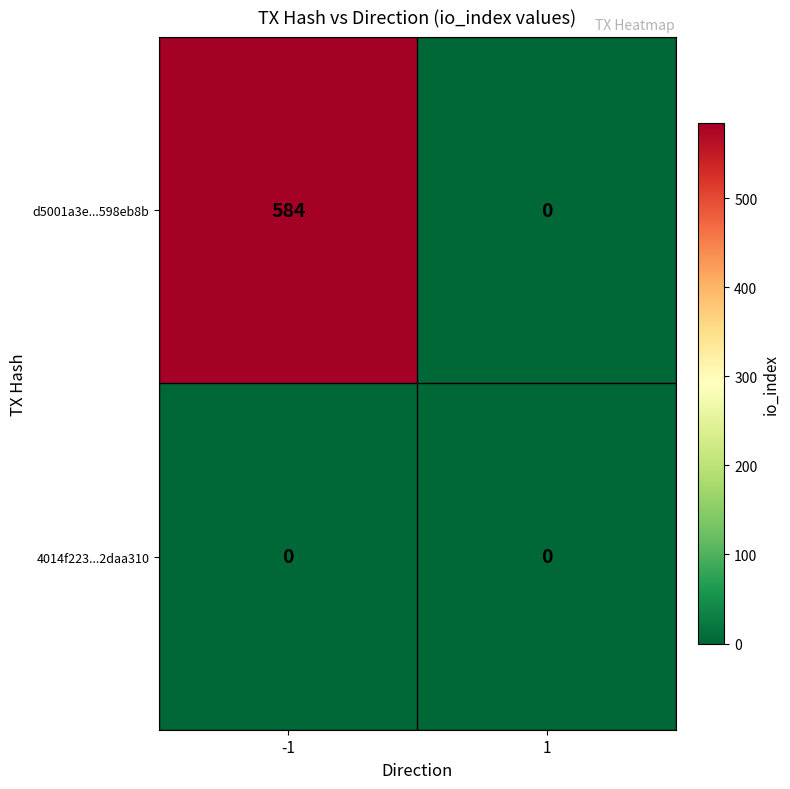

The d5001a3e...598eb8b series shows 584 at -1. True or false?

True